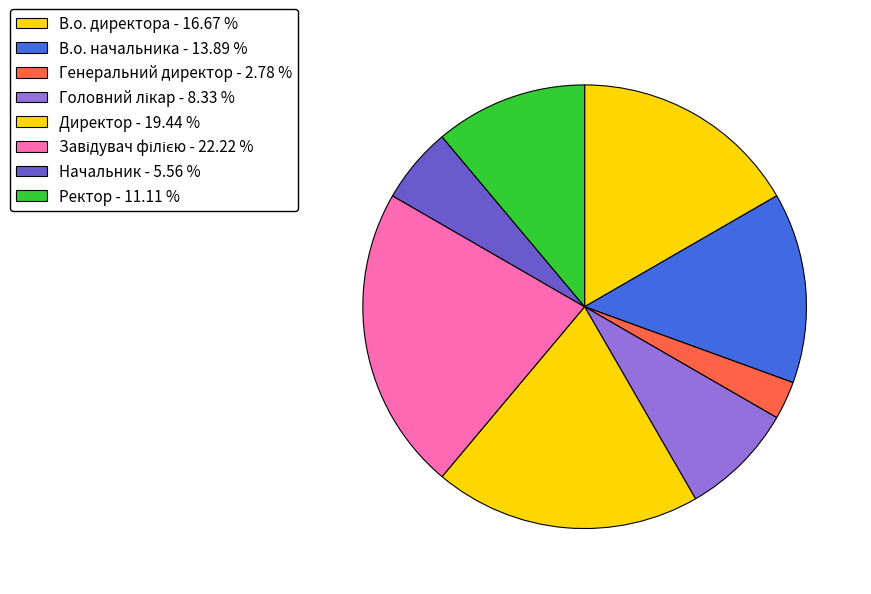

How many segments does this pie chart have?

8